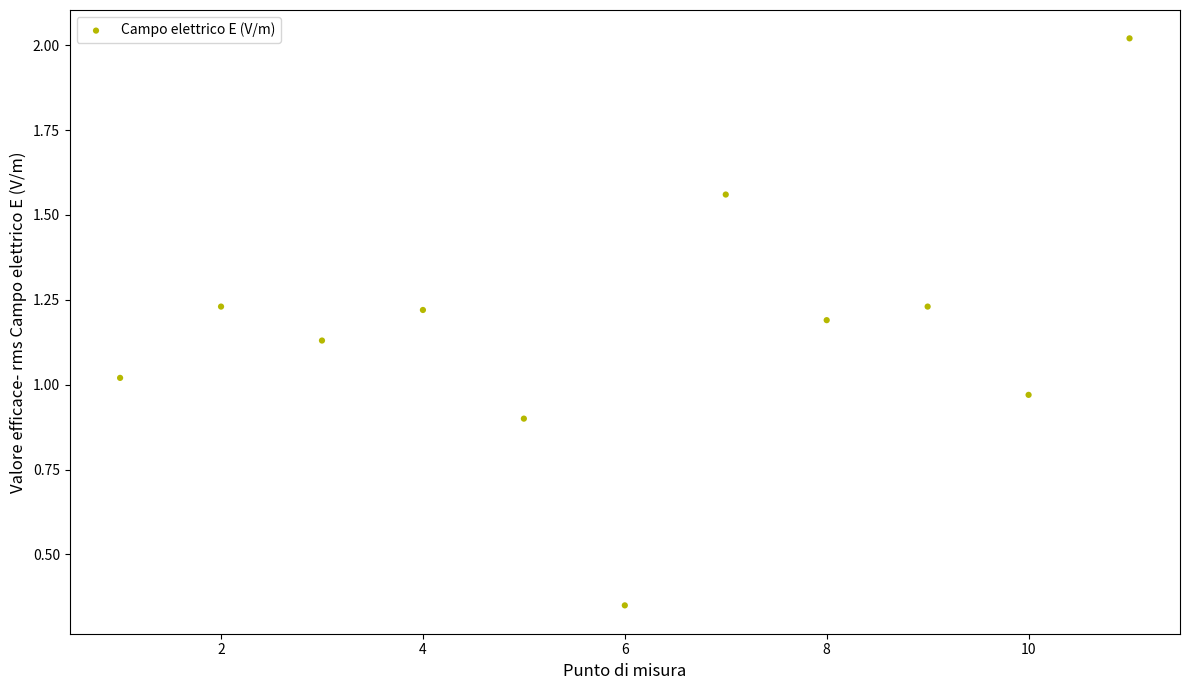

What is the range of Y values (max minus min)?

1.7